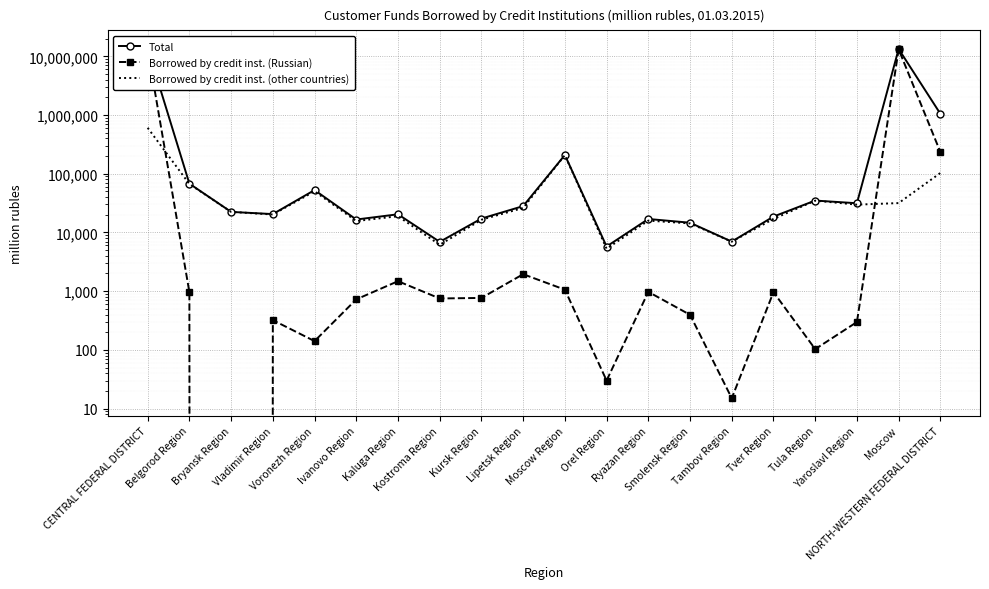

Reading left to right, list all the values displayed in this chart.

Total: CENTRAL FEDERAL DISTRICT=13940578	Belgorod Region=67842	Bryansk Region=22421	Vladimir Region=20552	Voronezh Region=52749	Ivanovo Region=16615	Kaluga Region=20404	Kostroma Region=6917	Kursk Region=17256	Lipetsk Region=28125	Moscow Region=208814	Orel Region=5766	Ryazan Region=16968	Smolensk Region=14656	Tambov Region=6982	Tver Region=18651	Tula Region=34962	Yaroslavl Region=31463	Moscow=13349433	NORTH-WESTERN FEDERAL DISTRICT=1051755
Borrowed by credit inst. (Russian): CENTRAL FEDERAL DISTRICT=13179987	Belgorod Region=963	Bryansk Region=0	Vladimir Region=321	Voronezh Region=141	Ivanovo Region=725	Kaluga Region=1479	Kostroma Region=751	Kursk Region=767	Lipetsk Region=1946	Moscow Region=1061	Orel Region=30	Ryazan Region=974	Smolensk Region=396	Tambov Region=15	Tver Region=963	Tula Region=103	Yaroslavl Region=298	Moscow=13169054	NORTH-WESTERN FEDERAL DISTRICT=234740
Borrowed by credit inst. (other countries): CENTRAL FEDERAL DISTRICT=606747	Belgorod Region=66878	Bryansk Region=22421	Vladimir Region=20231	Voronezh Region=50278	Ivanovo Region=15659	Kaluga Region=18925	Kostroma Region=6166	Kursk Region=16488	Lipetsk Region=26179	Moscow Region=207752	Orel Region=5283	Ryazan Region=15921	Smolensk Region=14260	Tambov Region=6967	Tver Region=17031	Tula Region=34855	Yaroslavl Region=29781	Moscow=31669	NORTH-WESTERN FEDERAL DISTRICT=103135